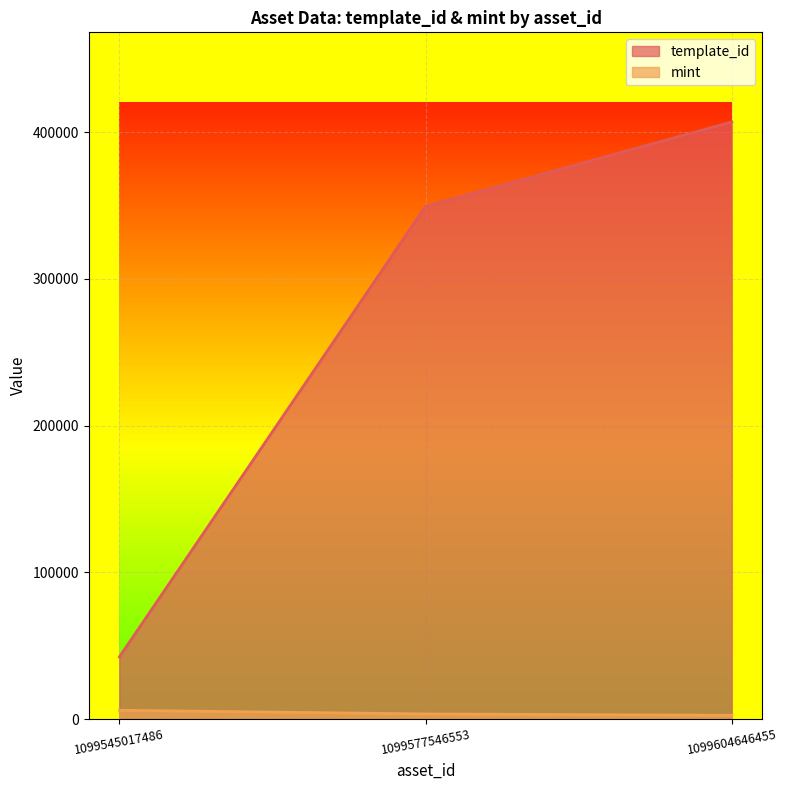

How many lines are shown in the chart?

2